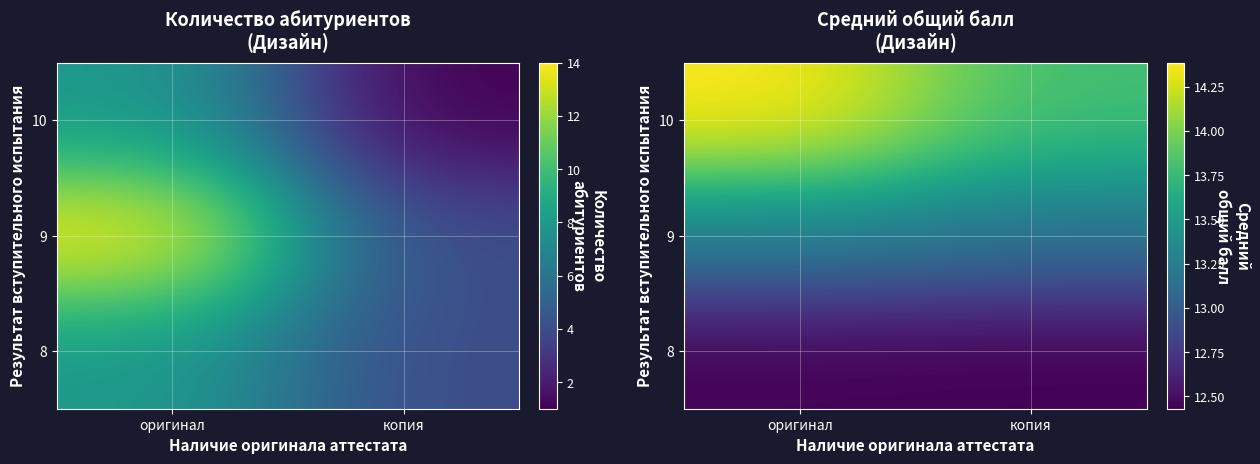

What is the sum of the 9 values at оригинал and копия?

26.4